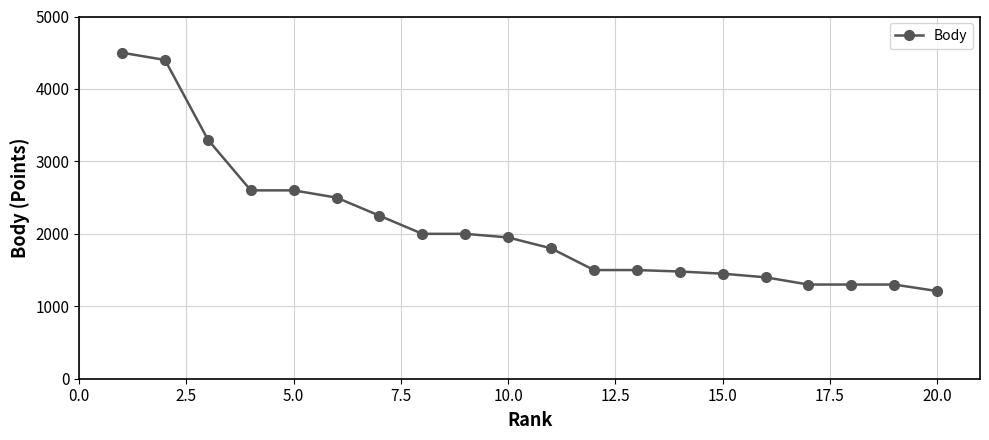

Reading left to right, extract all data points from this chart.

4500	4400	3300	2600	2600	2500	2250	2000	2000	1950	1800	1500	1500	1480	1450	1400	1300	1300	1300	1210